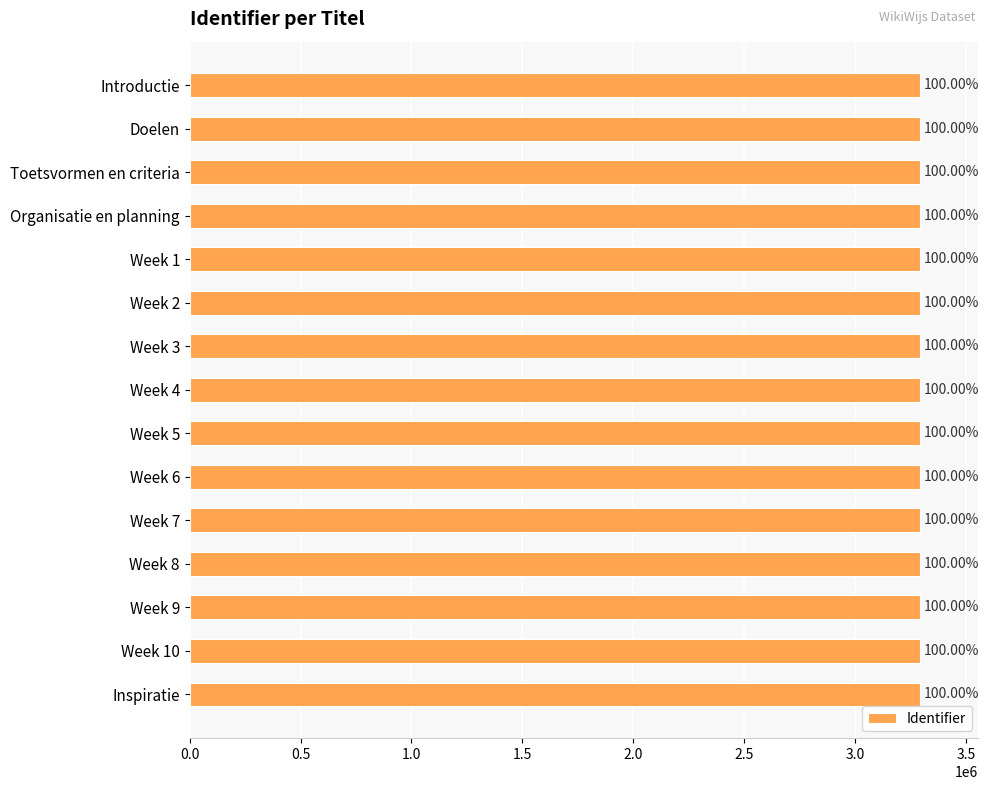

What is the difference between the second highest and second lowest values?

23